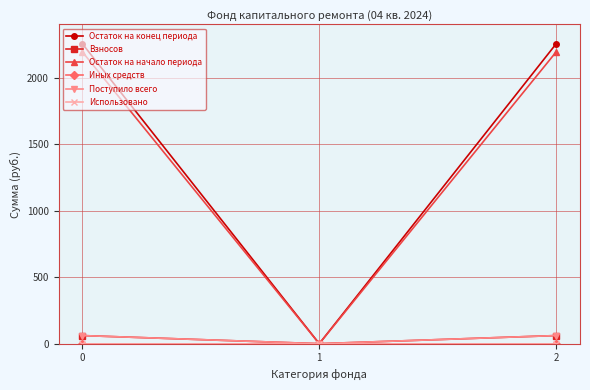

Which series has the largest range (max minus min)?

Остаток на конец периода